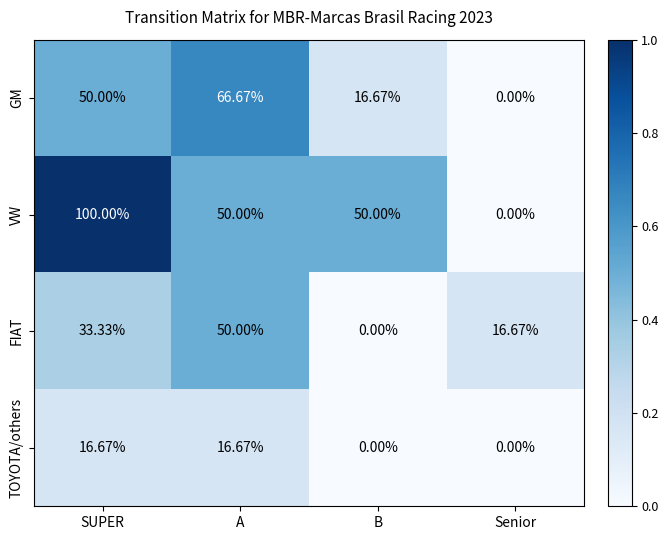

List the series in order of their peak value, lowest first.

TOYOTA/others, FIAT, GM, VW